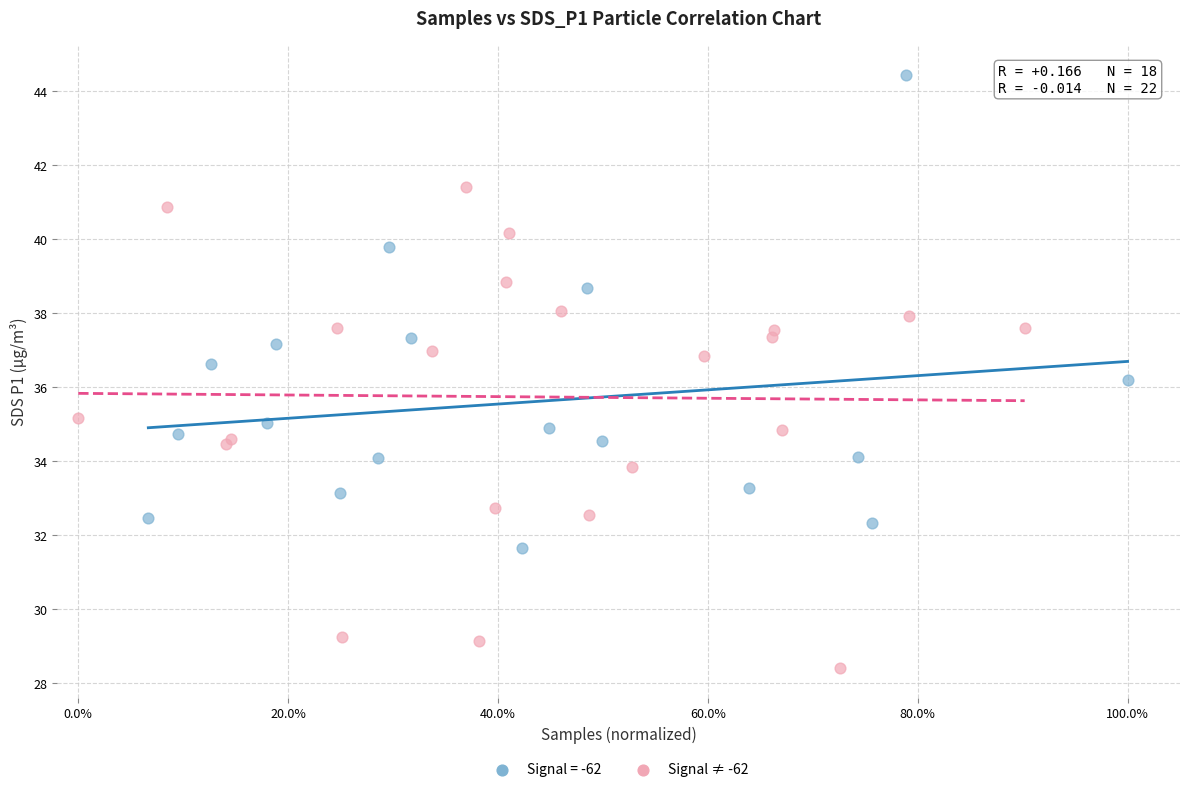

Which series contains the highest Y value?

Signal = -62